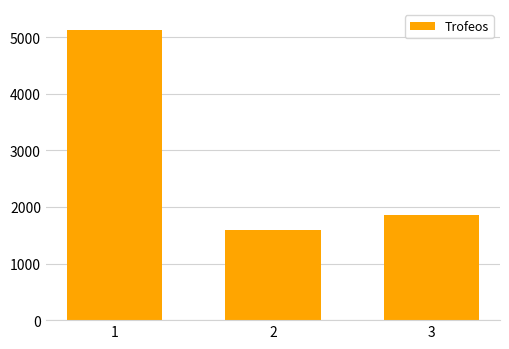

How many bars are there in total?

3